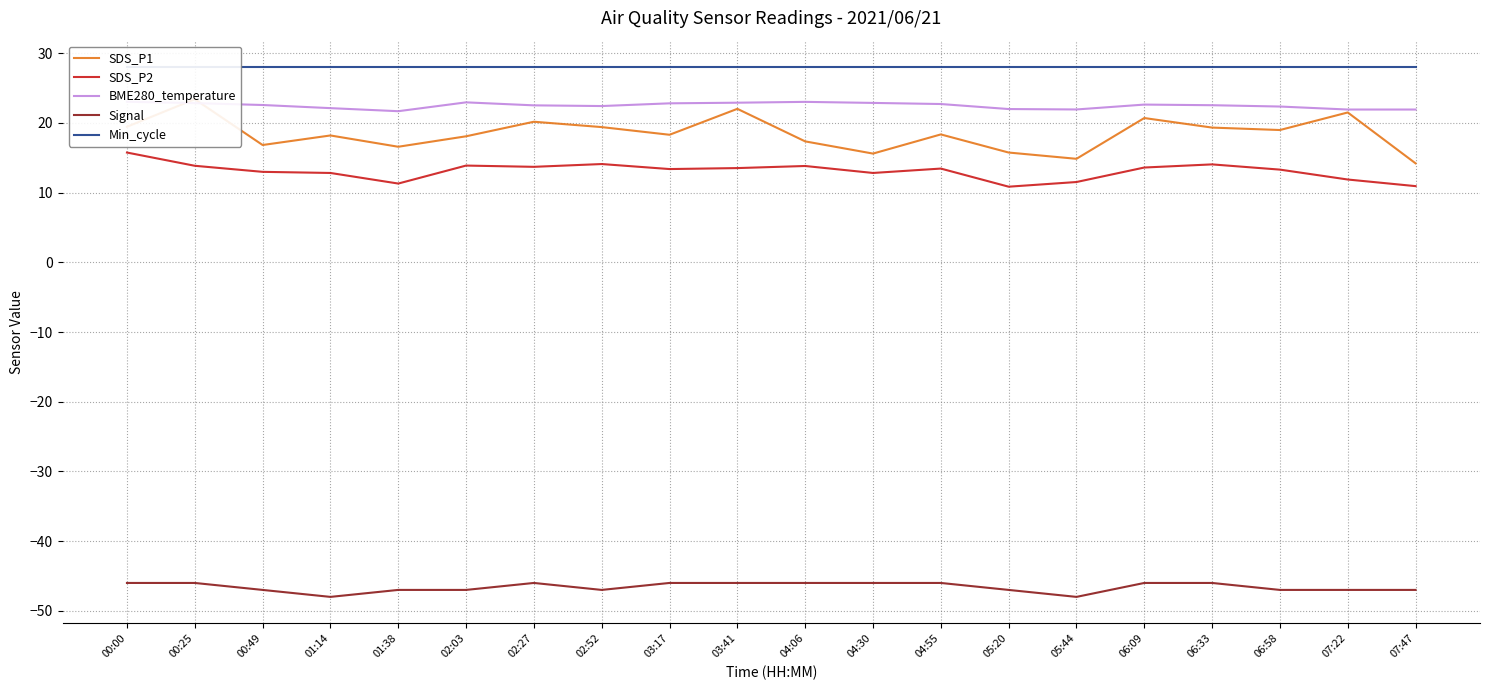

The Signal series shows -66.9 at 06:33. True or false?

False